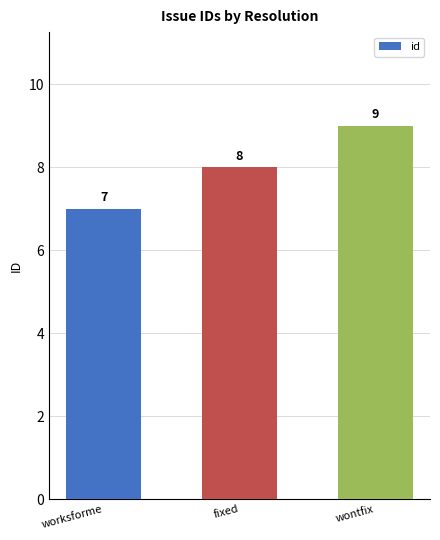

The value at wontfix is 9. True or false?

True